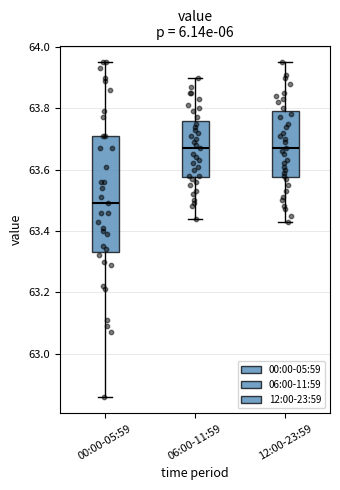

Where is the upper edge of the box for 12:00-23:59 on the y-axis? The values are not printed on the chart, so give them approximately, as read against the axis.

63.80